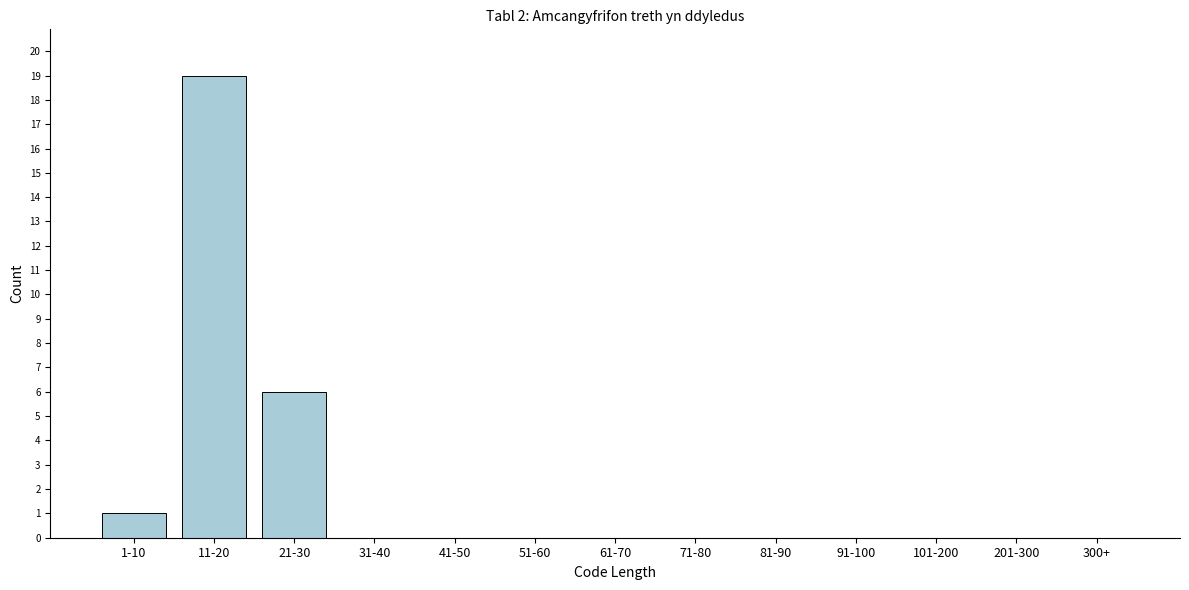

Reading right to left, extract all data points from this chart.

300+=0	201-300=0	101-200=0	91-100=0	81-90=0	71-80=0	61-70=0	51-60=0	41-50=0	31-40=0	21-30=6	11-20=19	1-10=1